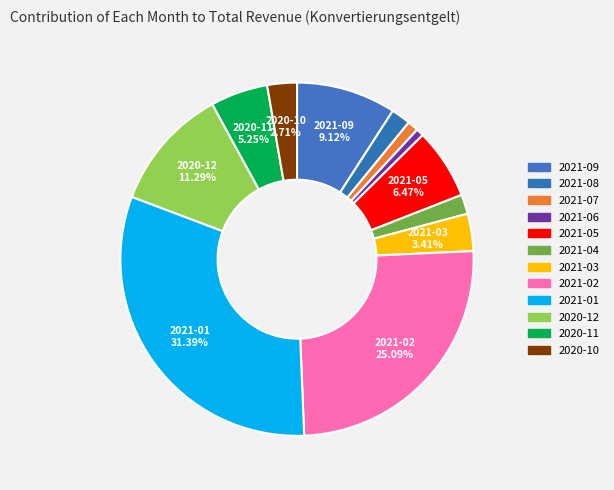

How many slices are in this pie chart?

12